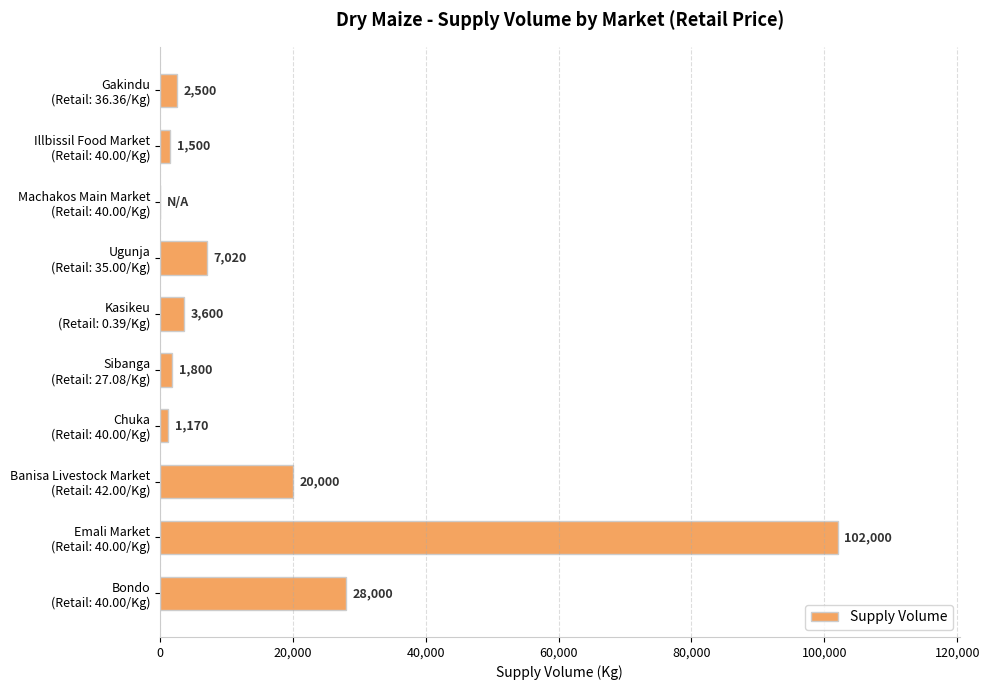

What is the maximum value shown in the chart?

102000